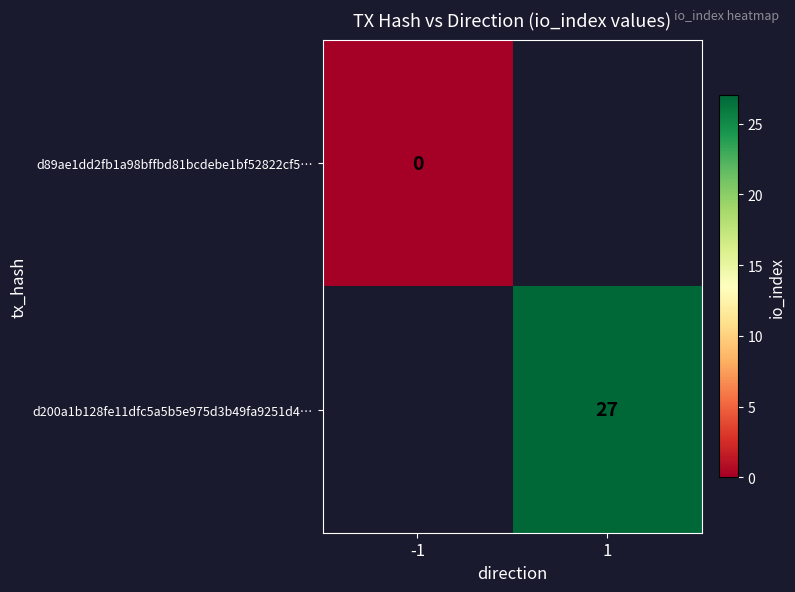

Is it true that d200a1b128fe11dfc5a5b5e975d3b49fa9251d4… equals 27 at 1?

True